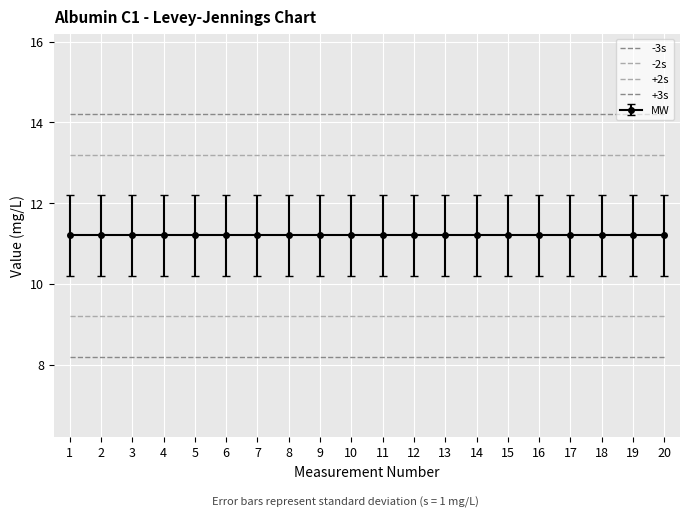

How many distinct data groups are displayed?

5